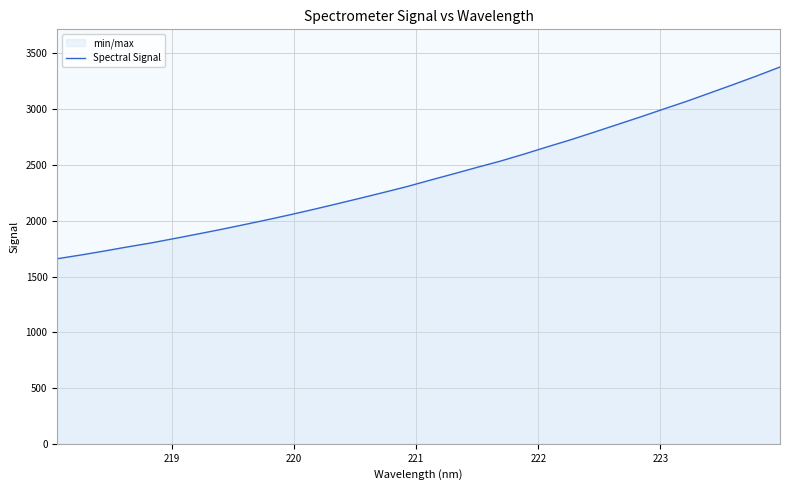

What is the maximum value shown in the chart?

3378.6